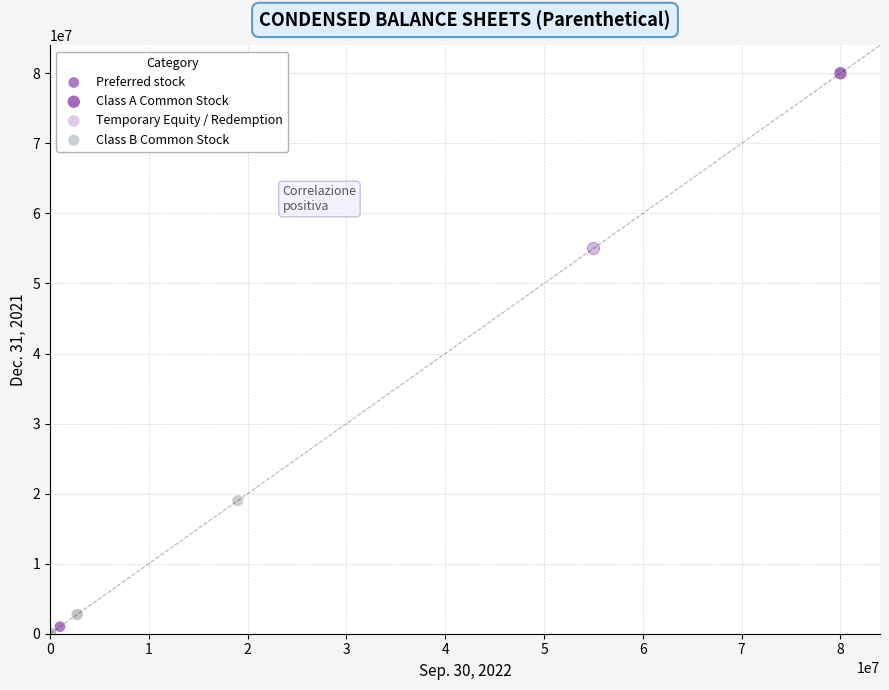

Which series has the largest Y range (max minus min)?

Class A Common Stock